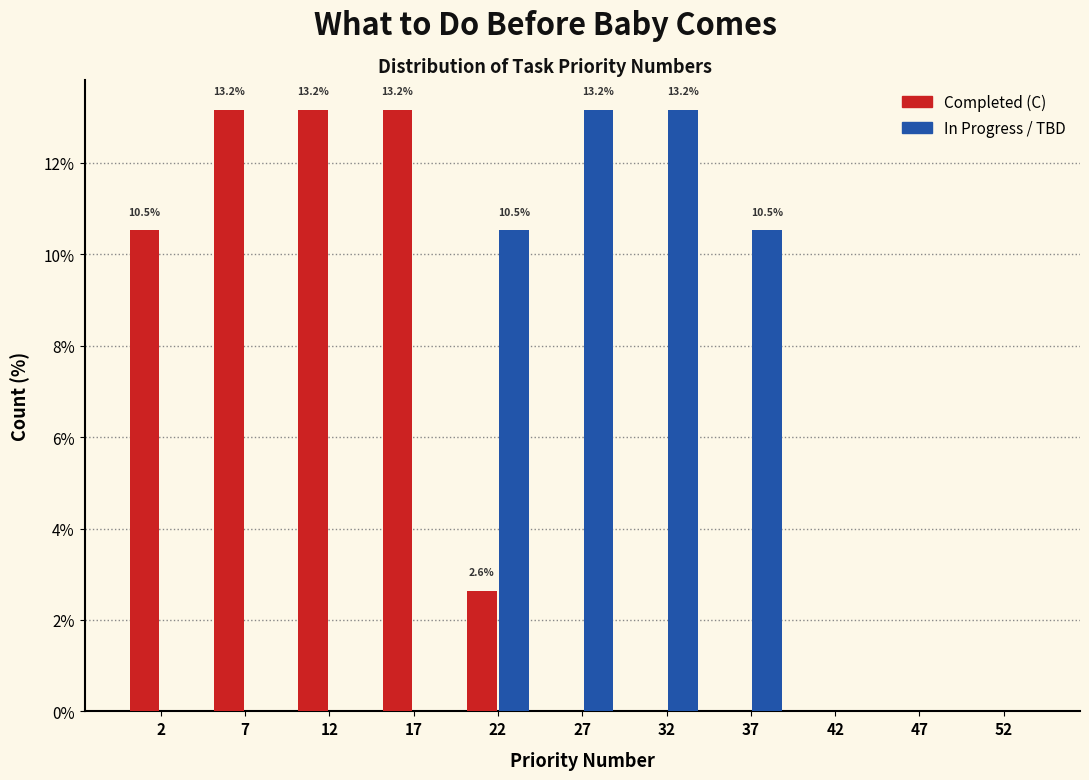

Reading left to right, what are all the values shown in this chart?

Completed (C): 2=10.5	7=13.2	12=13.2	17=13.2	22=2.6	27=0.0	32=0.0	37=0.0	42=0.0	47=0.0	52=0.0
In Progress / TBD: 2=0.0	7=0.0	12=0.0	17=0.0	22=10.5	27=13.2	32=13.2	37=10.5	42=0.0	47=0.0	52=0.0